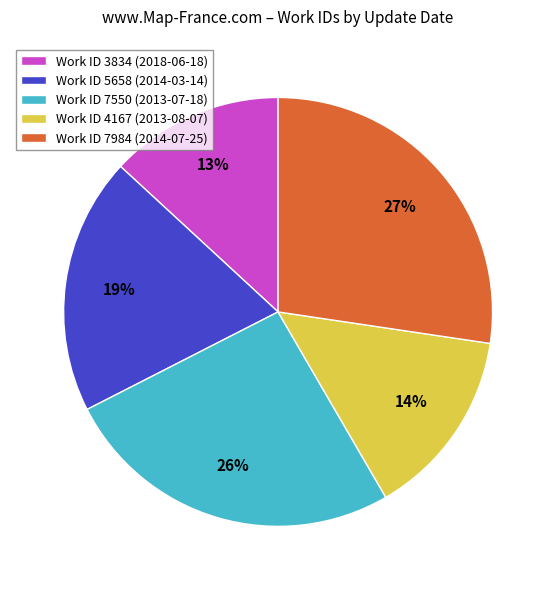

The Work ID 4167 (2013-08-07) slice represents 24% of the pie. True or false?

False